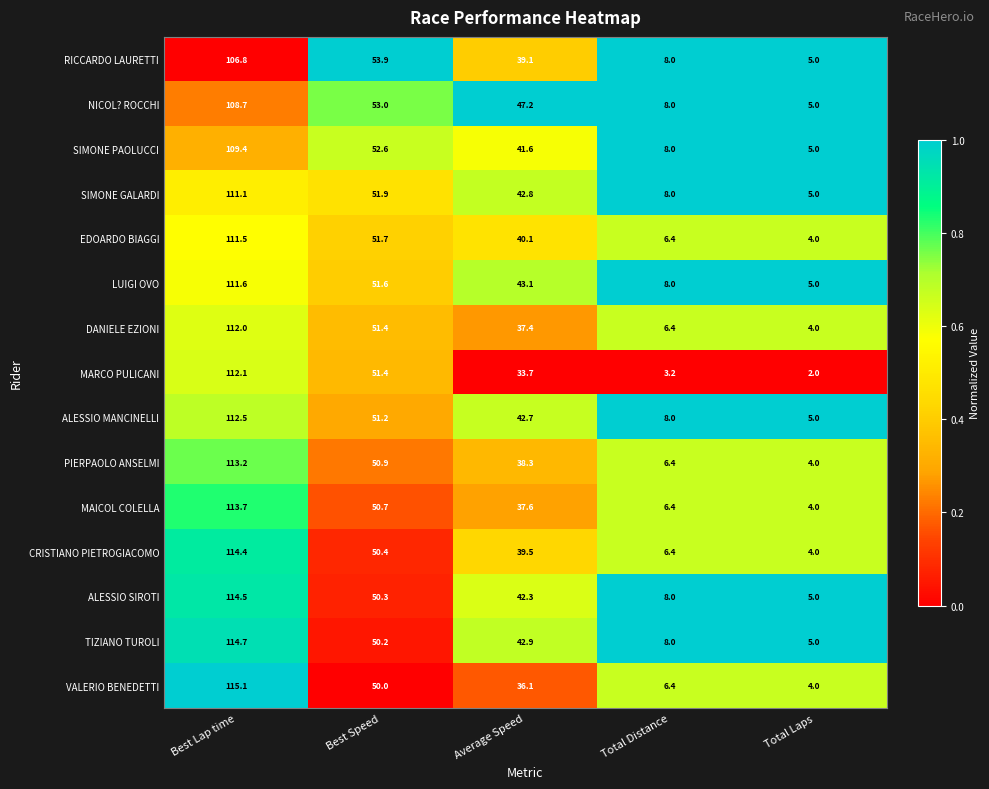

How many categories are shown in the chart?

5